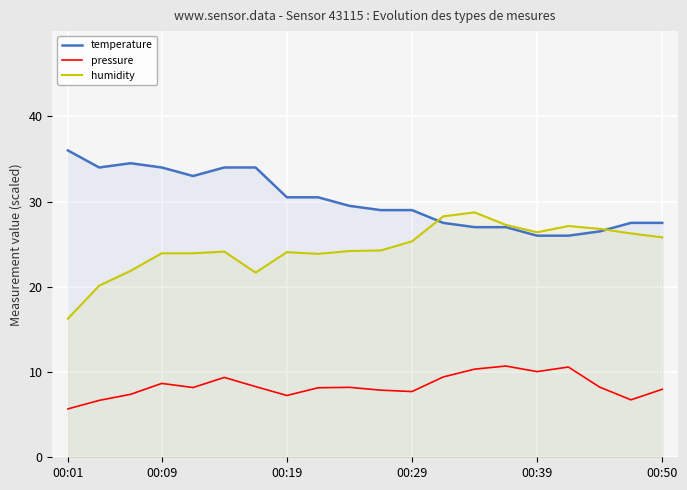

What is the total value across all series at 00:29?

62.0